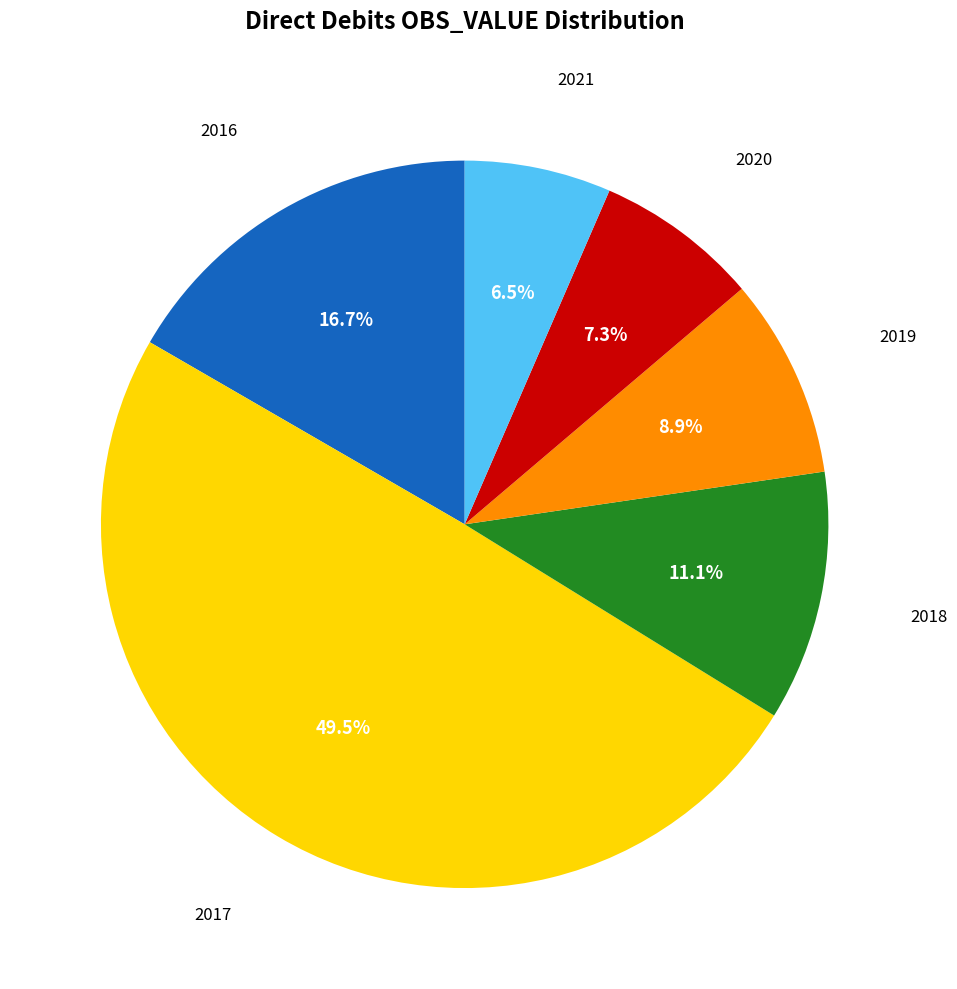

What portion of the pie excludes 2016?

83.3%